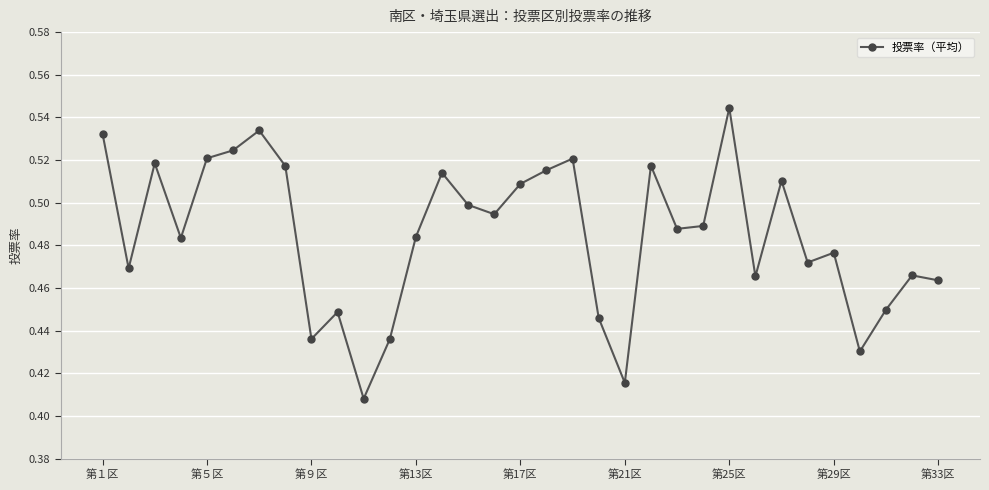

How many values are between 0 and 1?

33